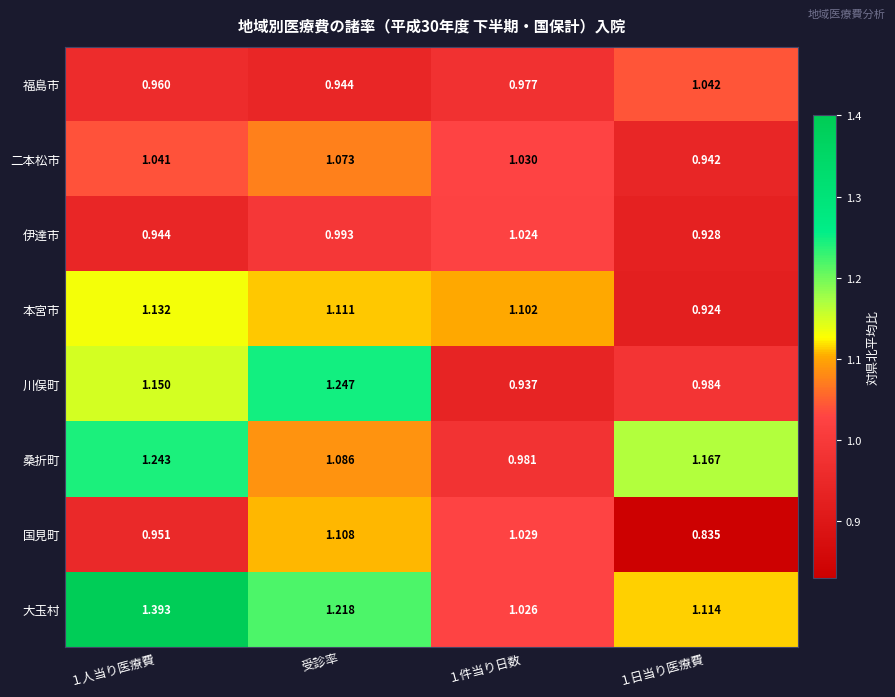

Which series has the largest total across all categories?

大玉村